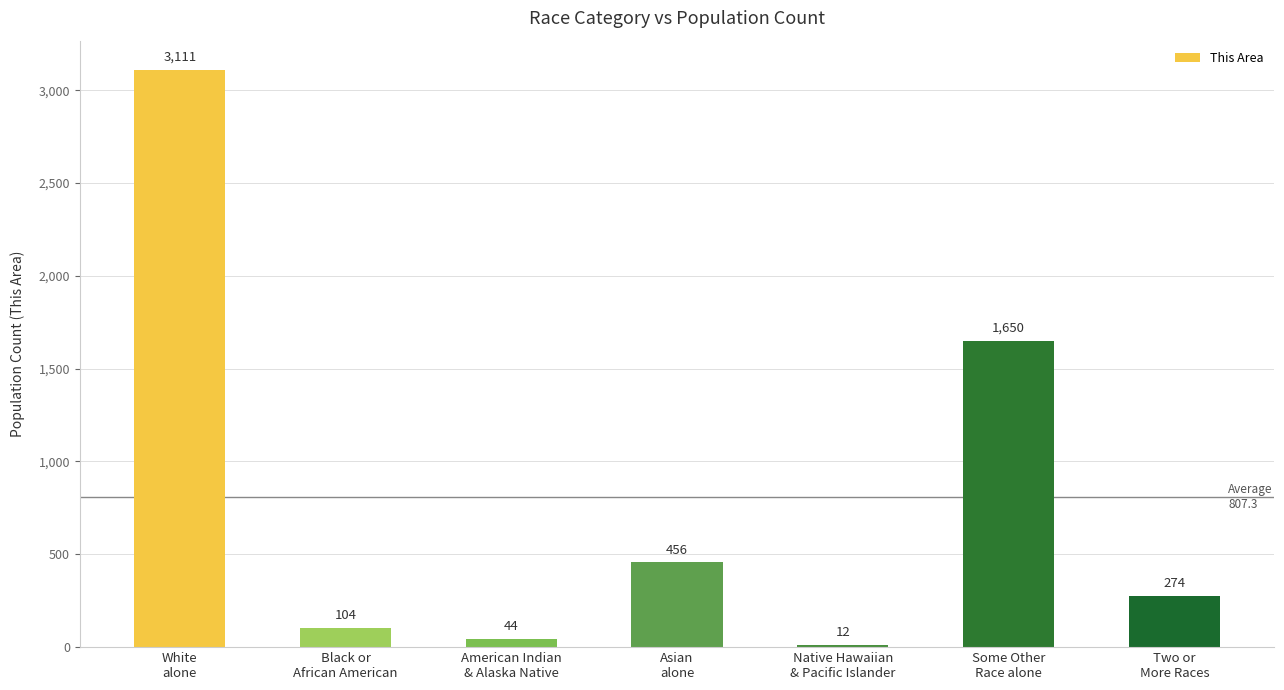

What is the value of the 6th bar from the left?

1650